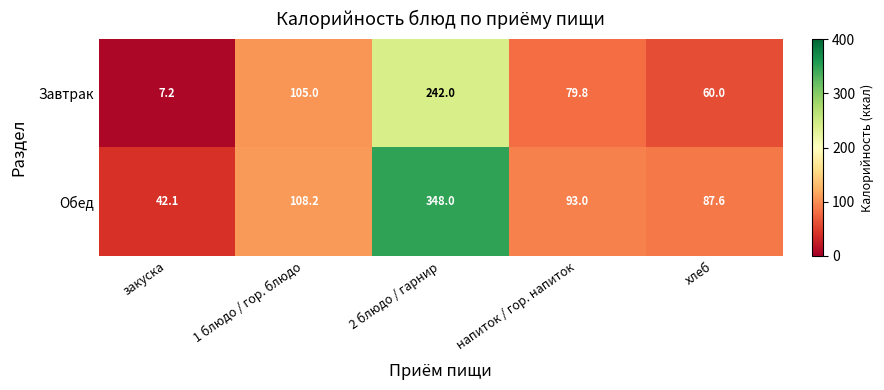

Reading right to left, extract all data points from this chart.

Завтрак: хлеб=60.0	напиток / гор. напиток=79.8	2 блюдо / гарнир=242.0	1 блюдо / гор. блюдо=105.0	закуска=7.2
Обед: хлеб=87.6	напиток / гор. напиток=93.0	2 блюдо / гарнир=348.0	1 блюдо / гор. блюдо=108.2	закуска=42.1